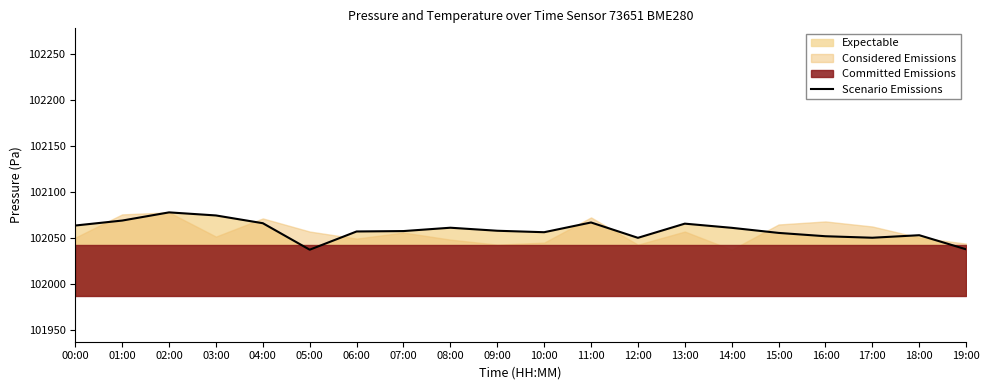

At which category does the data reach its first local peak?

02:00